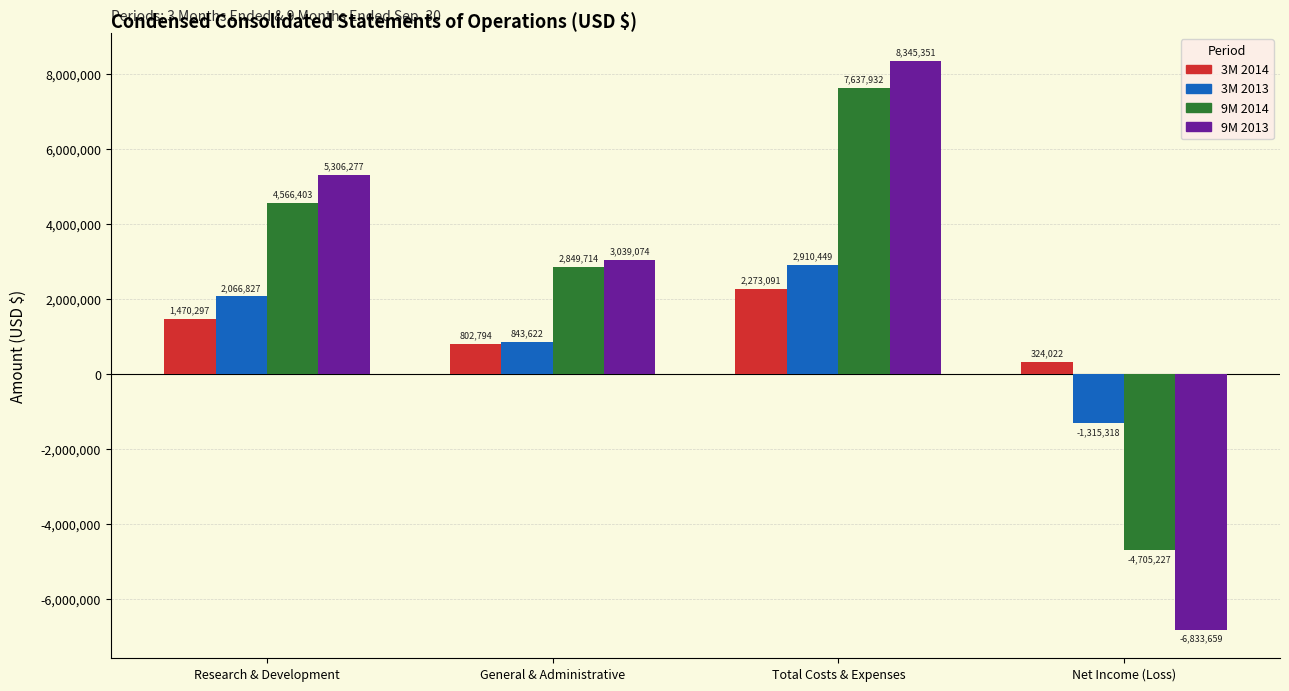

Which category has the lowest value across all series?

Net Income (Loss)